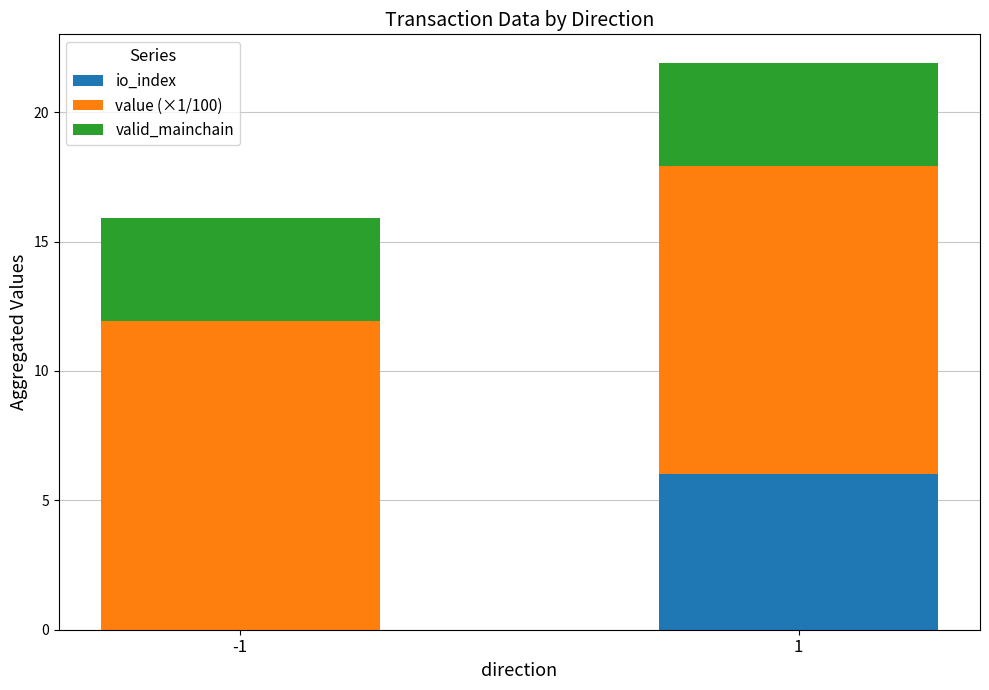

What is the total value across all series at 1?

21.9